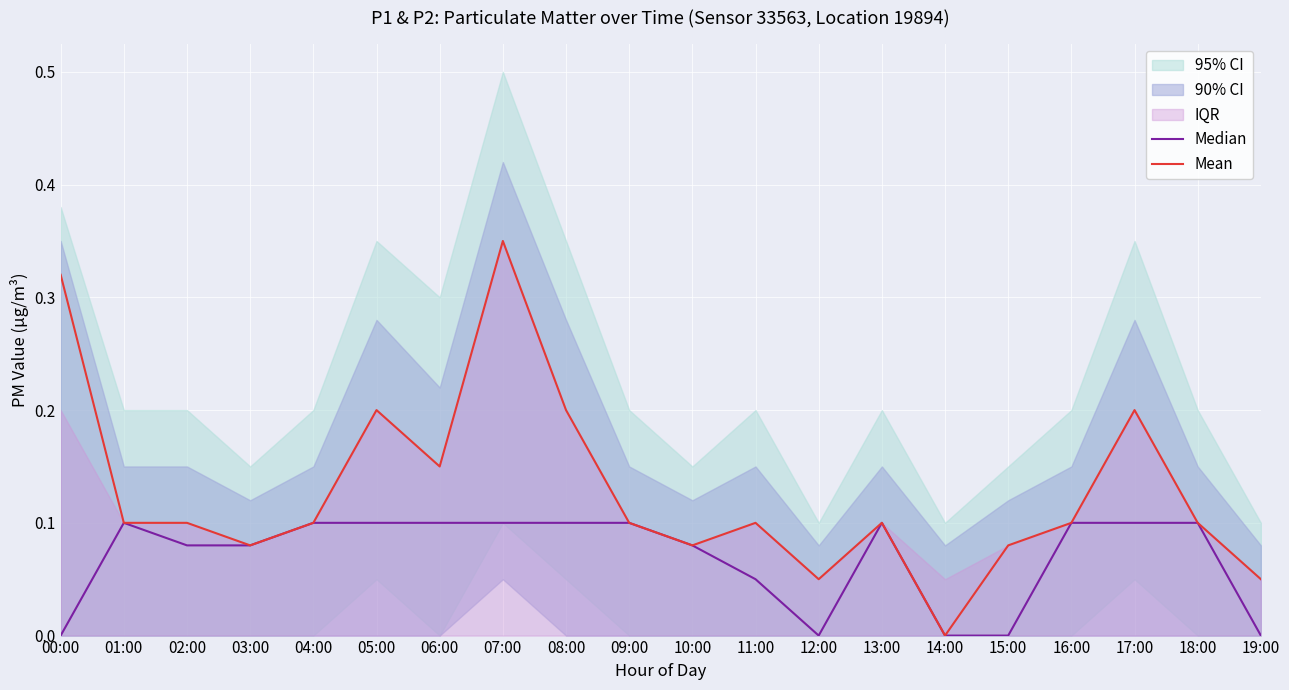

What is the value of the Median point at the 19th from the left?

0.1